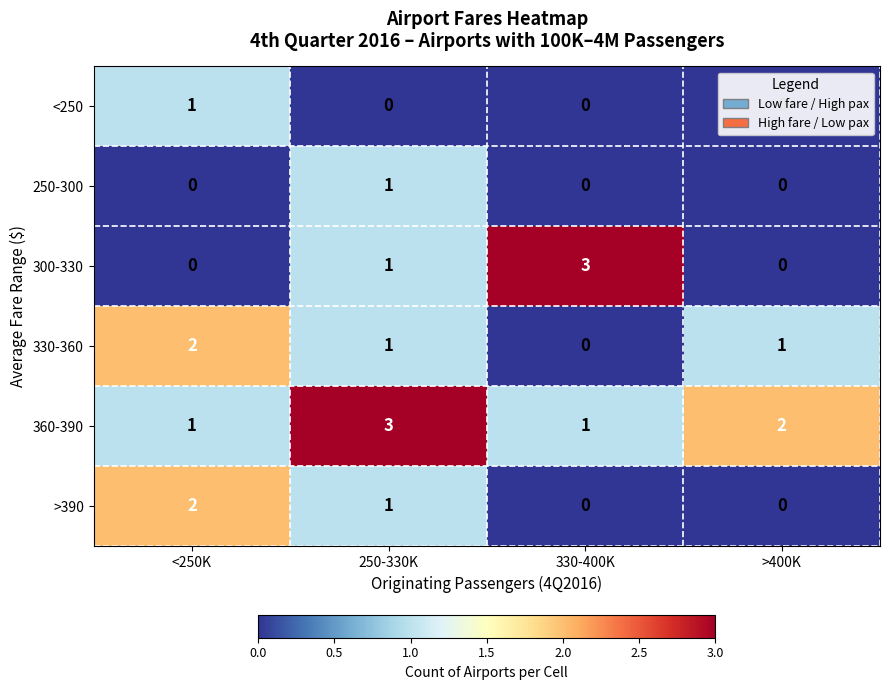

What is the total value across all series at <250K?

6